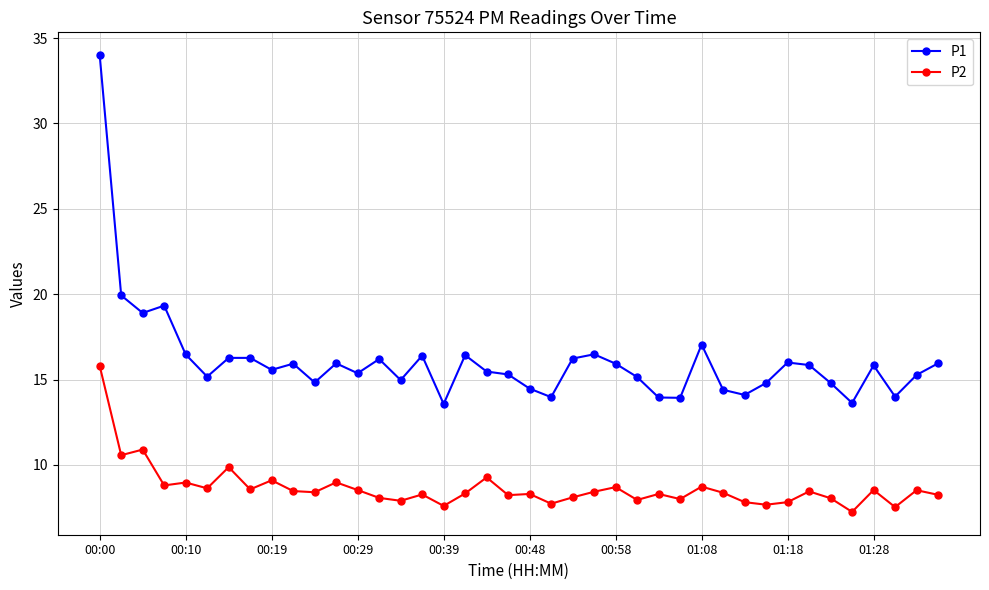

What is the value of the P2 point at the 20th from the left?

8.2